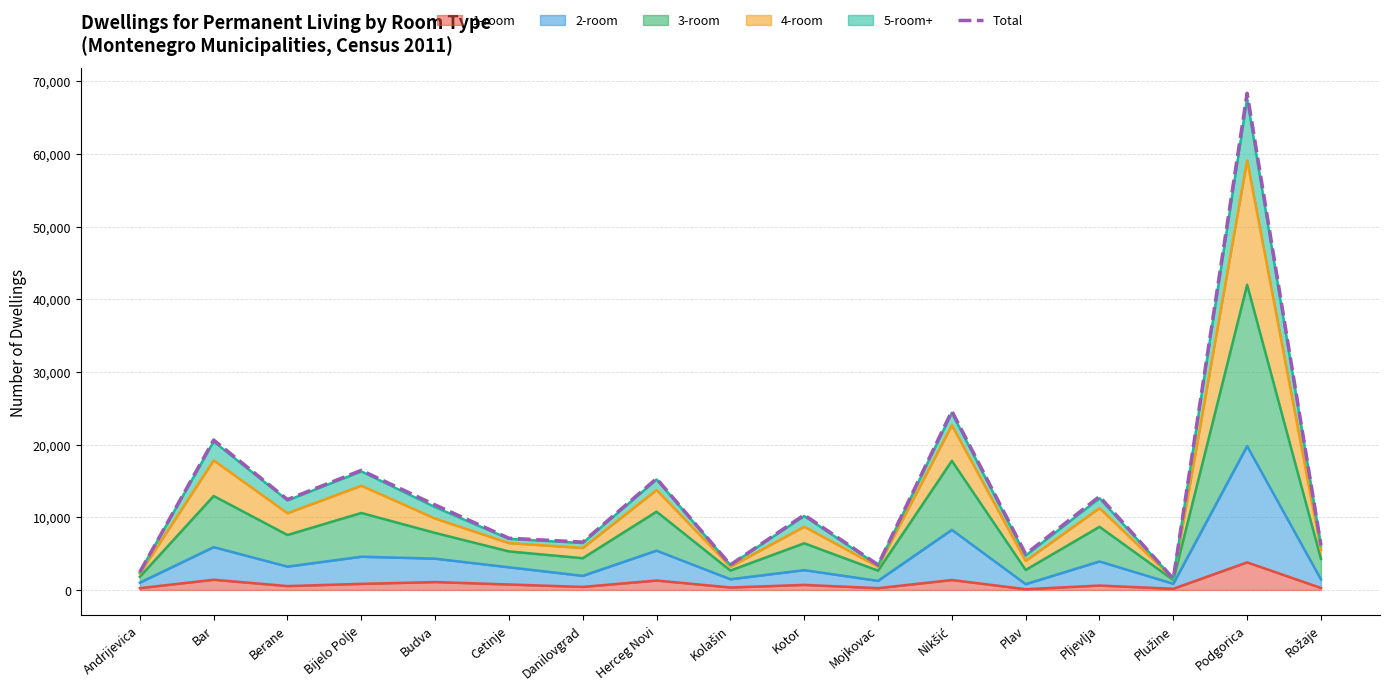

What position from the left is Cetinje?

6